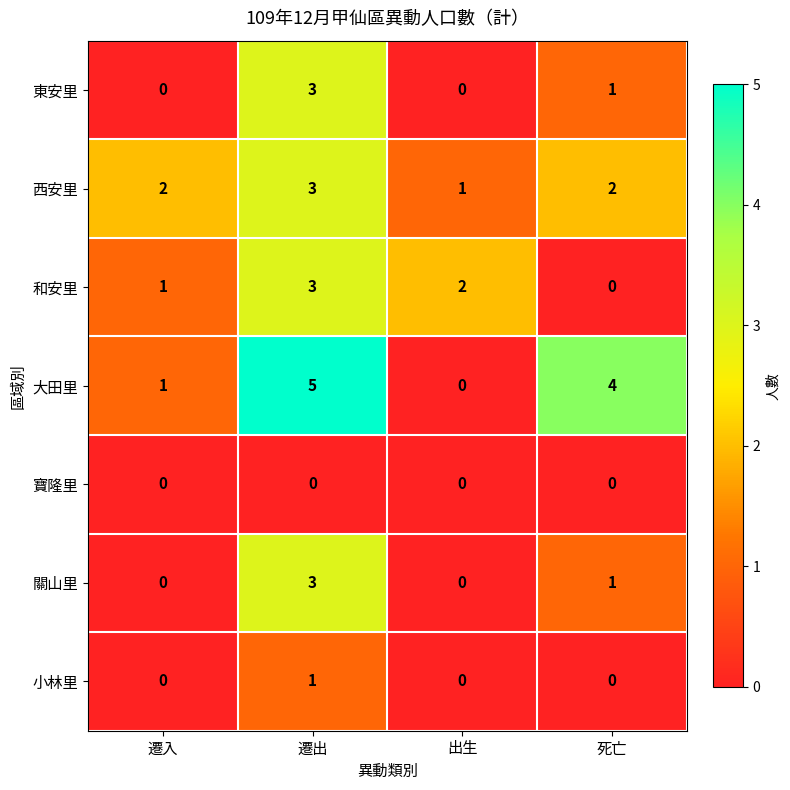

True or false: 西安里 has a value of 1 at 死亡.

False